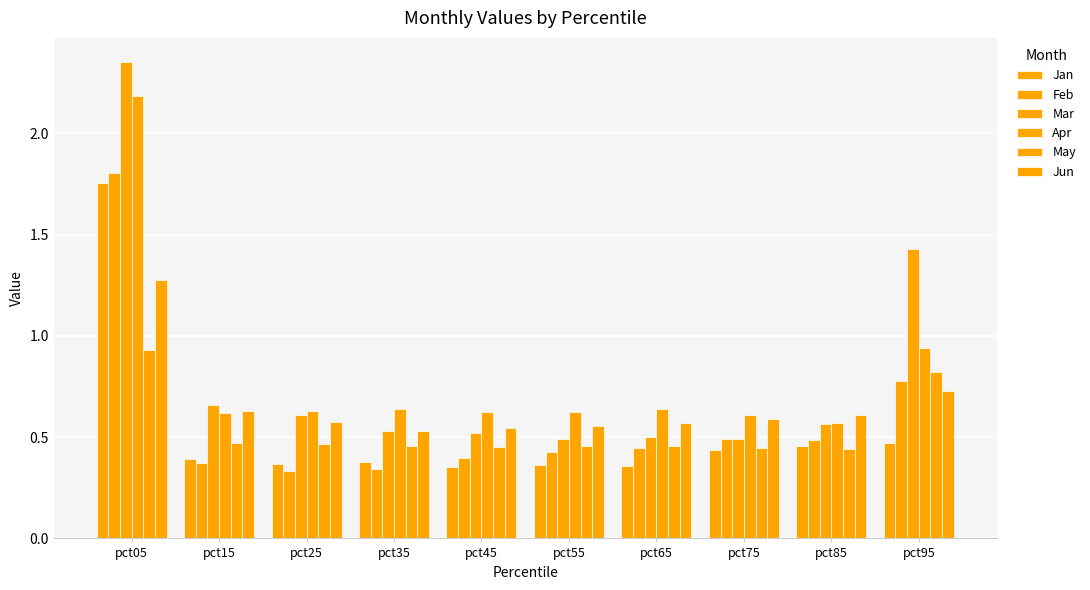

How many bars are there in total?

60